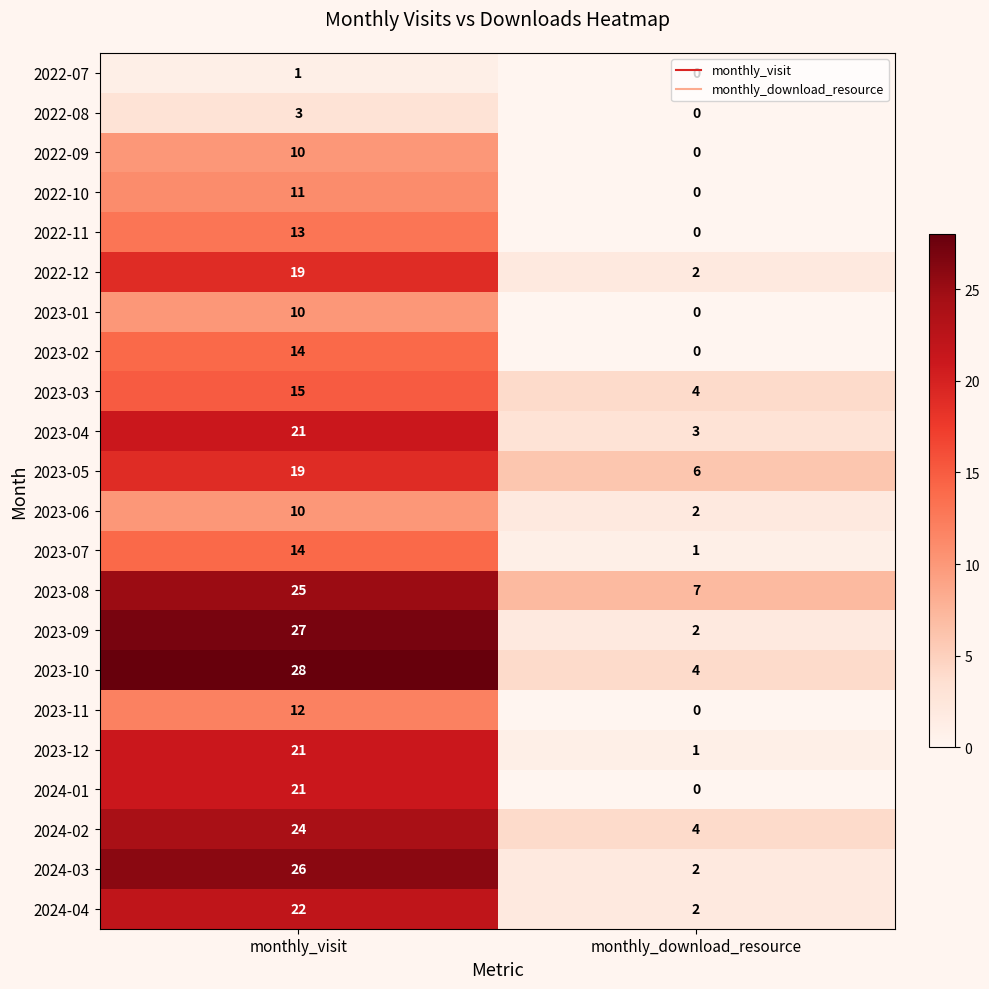

What is the total value across all series at monthly_visit?

366